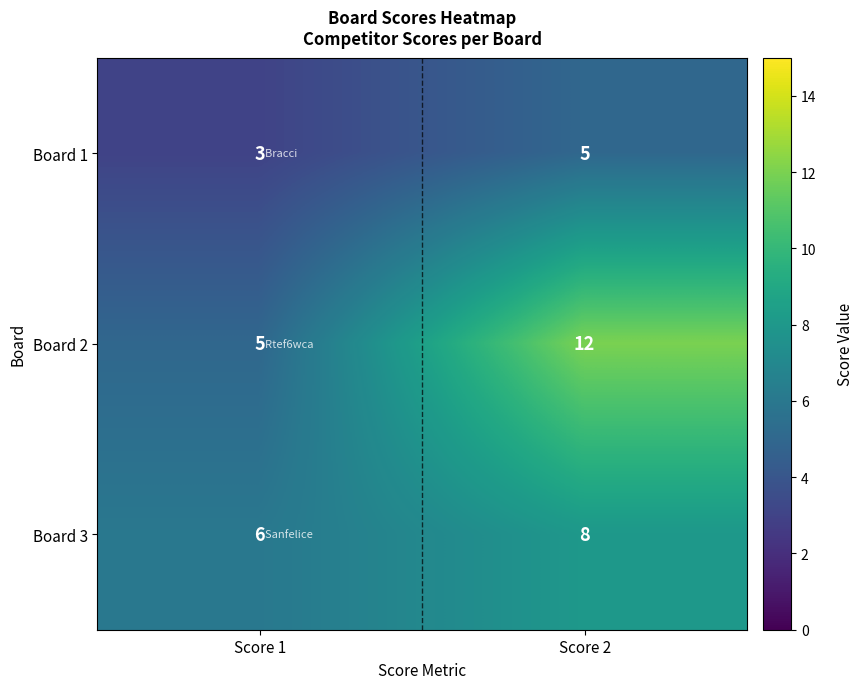

Rank the series by their average value, from highest to lowest.

Board 2, Board 3, Board 1